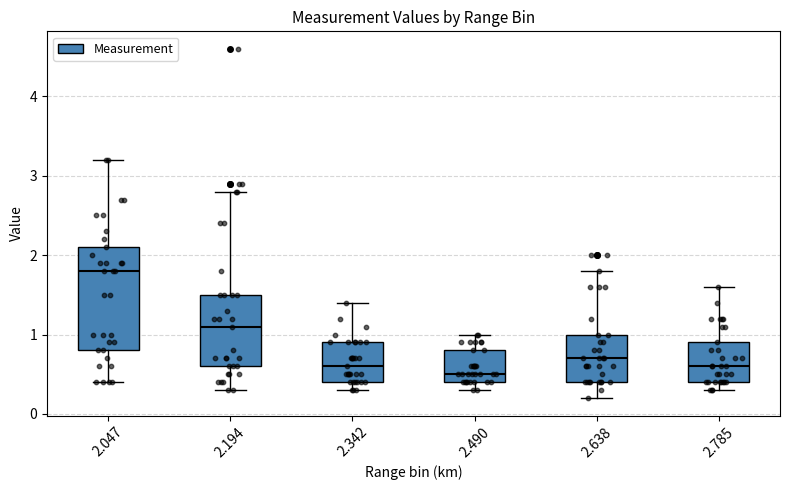

Which box has the highest median line?

2.047